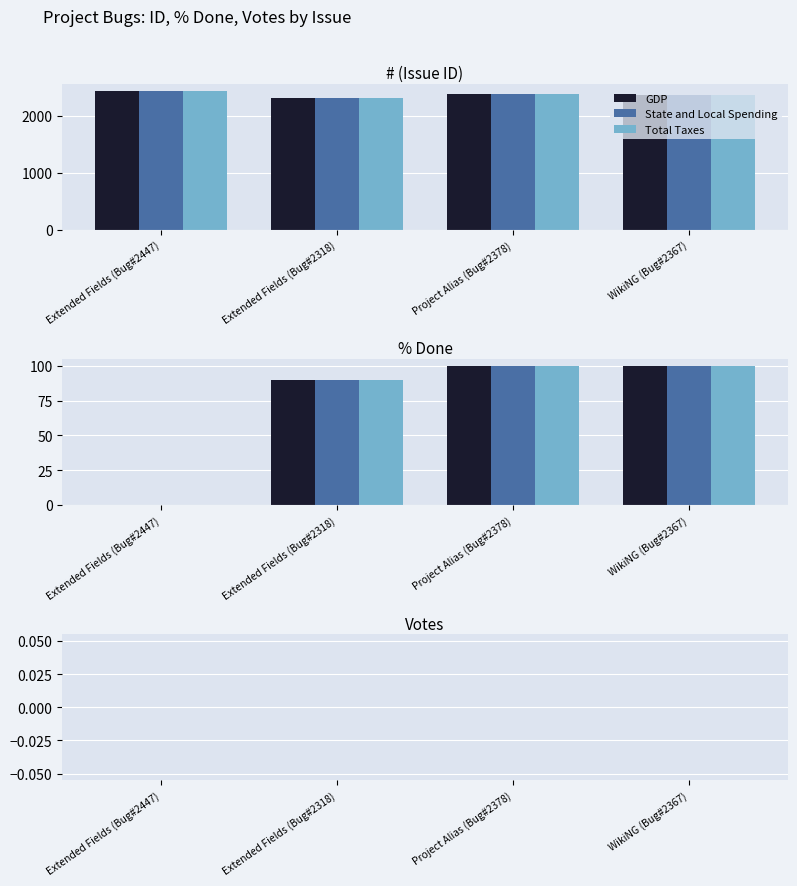

What is the label of the 4th bar from the right?

Extended Fields (Bug#2447)